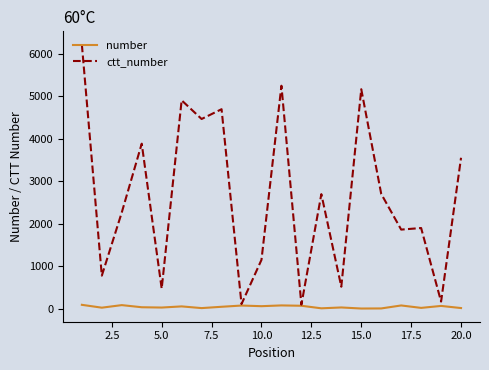

How many lines are shown in the chart?

2